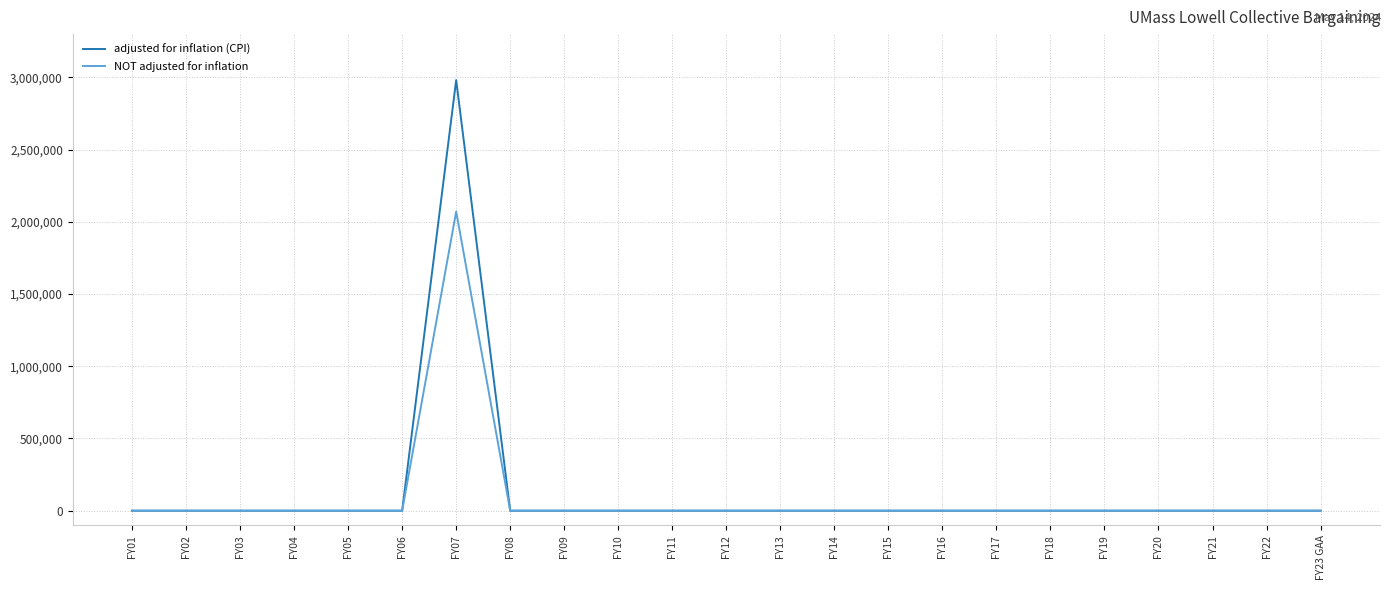

At how many categories does at least one series exceed 638448?

1